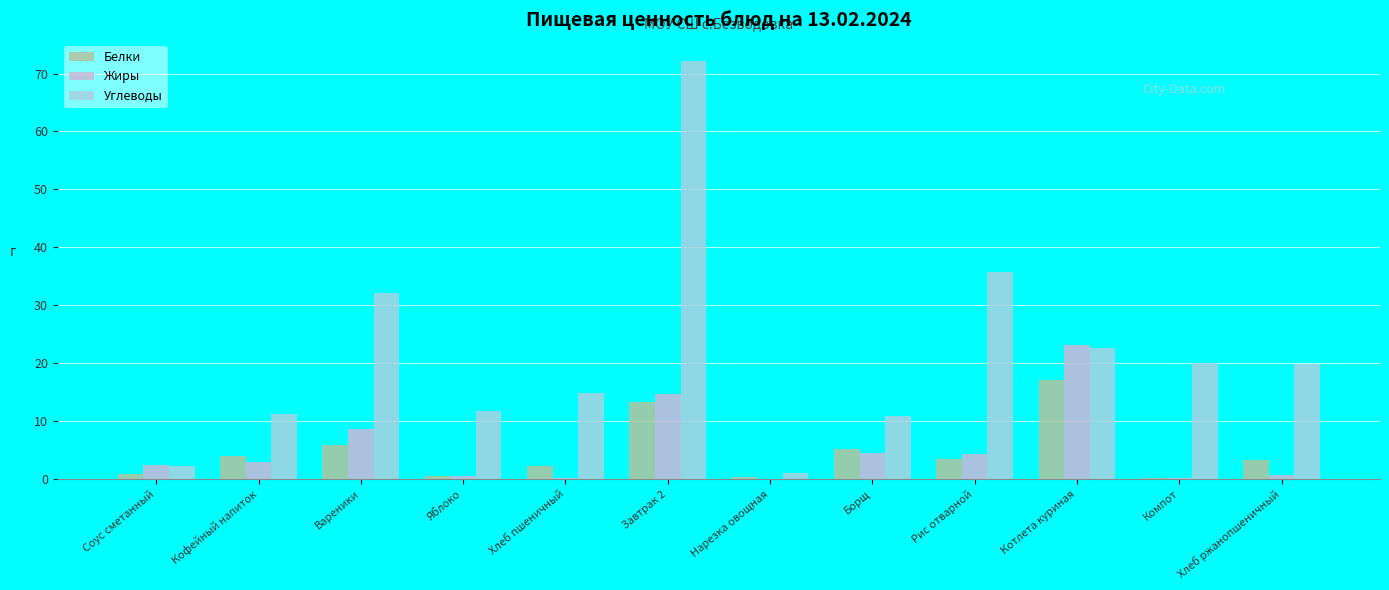

The value of Углеводы at Компот is 30.2. True or false?

False